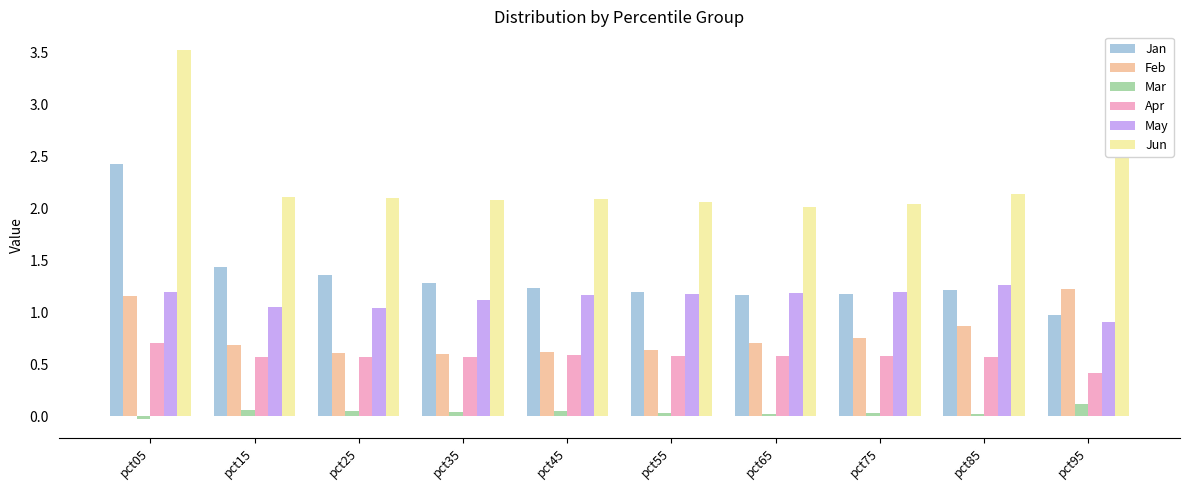

True or false: Feb has a value of 0.6 at pct55.

True